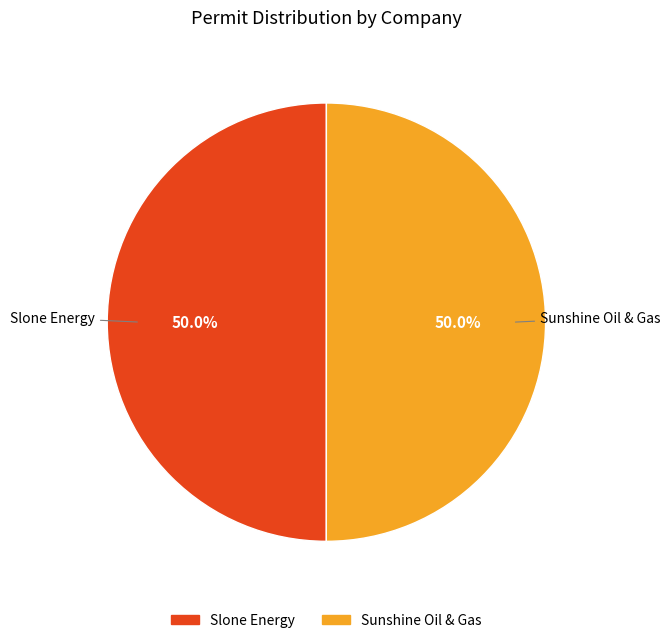

What is the ratio of the value at Slone Energy to the value at Sunshine Oil & Gas?

1.0